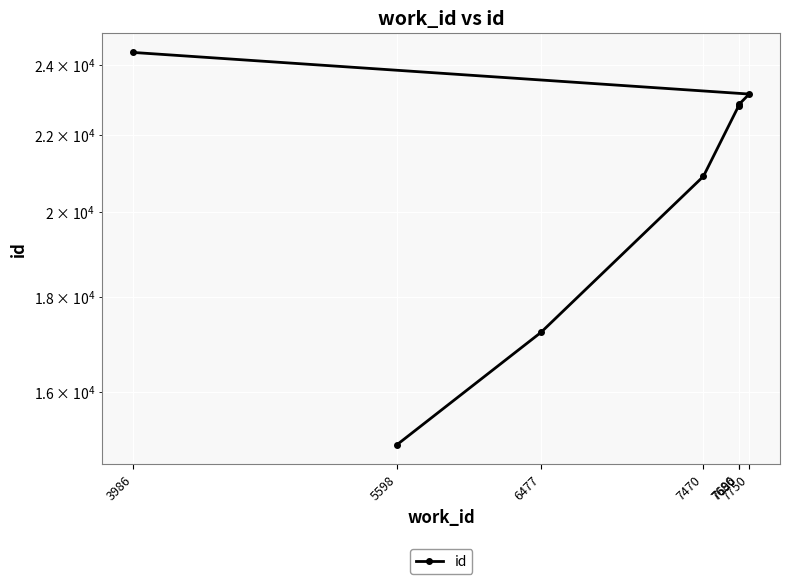

How many categories are shown in the chart?

7